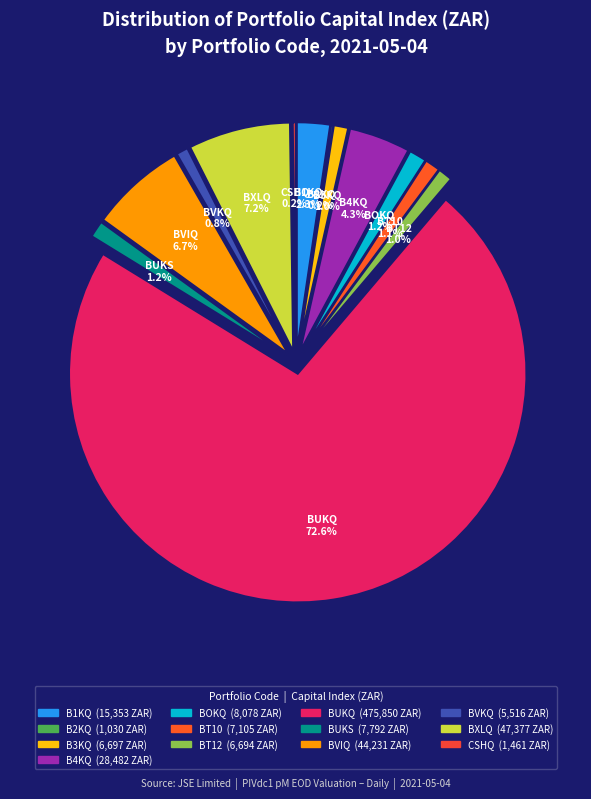

What percentage do BXLQ and BVIQ together represent?

14.0%